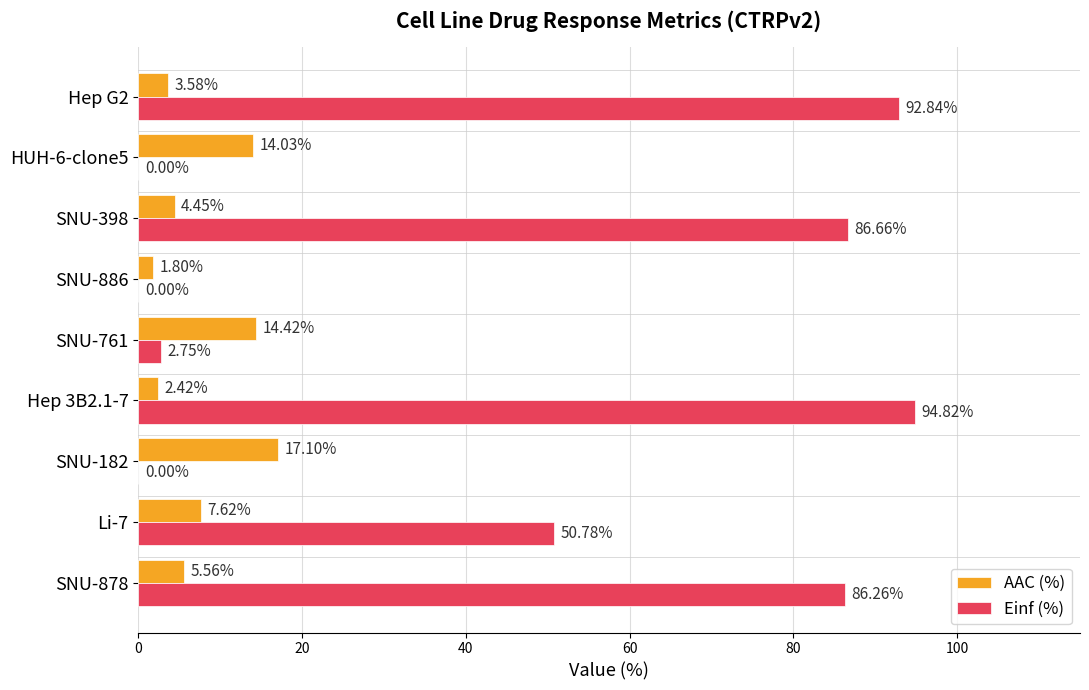

What is the sum of the Einf (%) values at SNU-182 and SNU-878?

86.3